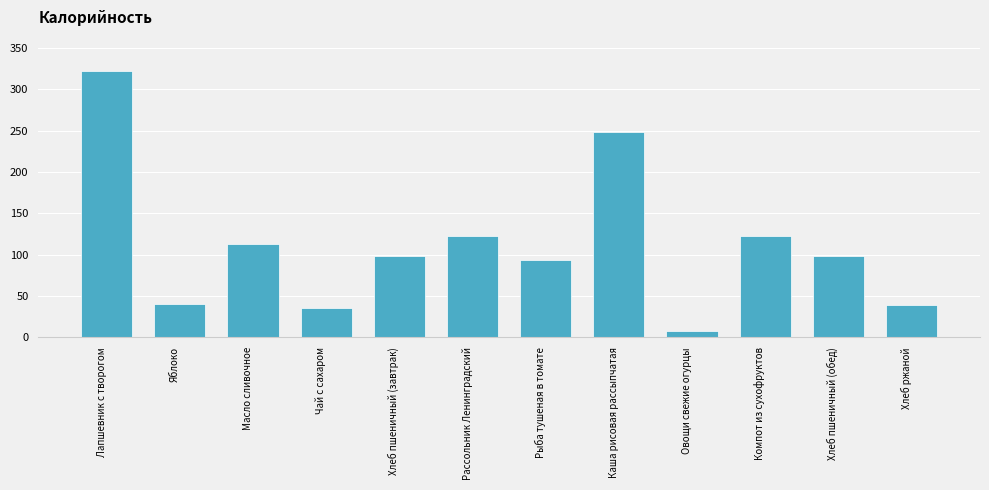

How many distinct data groups are displayed?

1